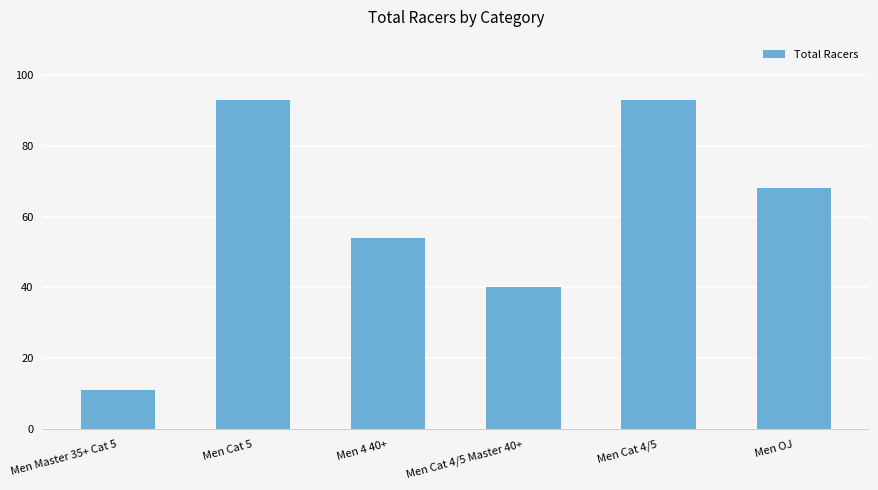

How many distinct data groups are displayed?

1